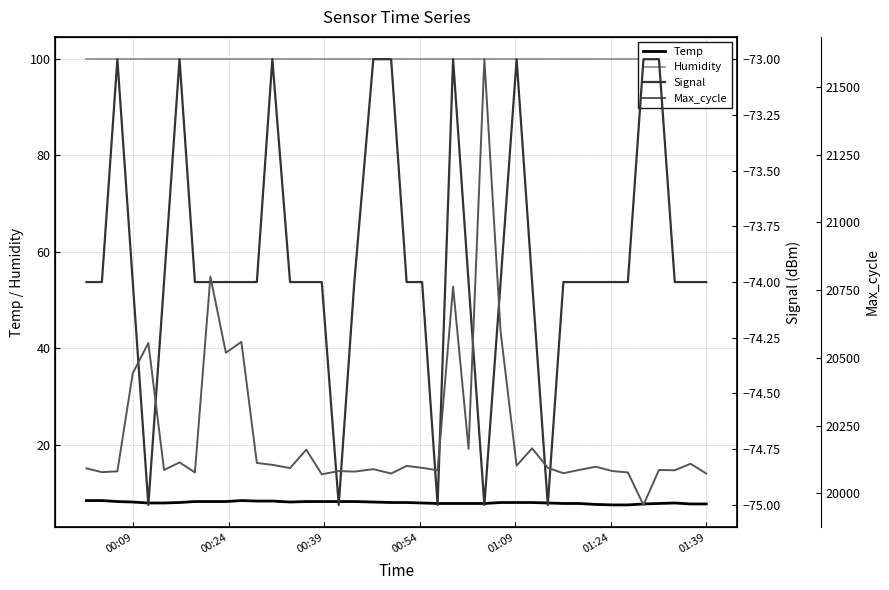

How many lines are shown in the chart?

4